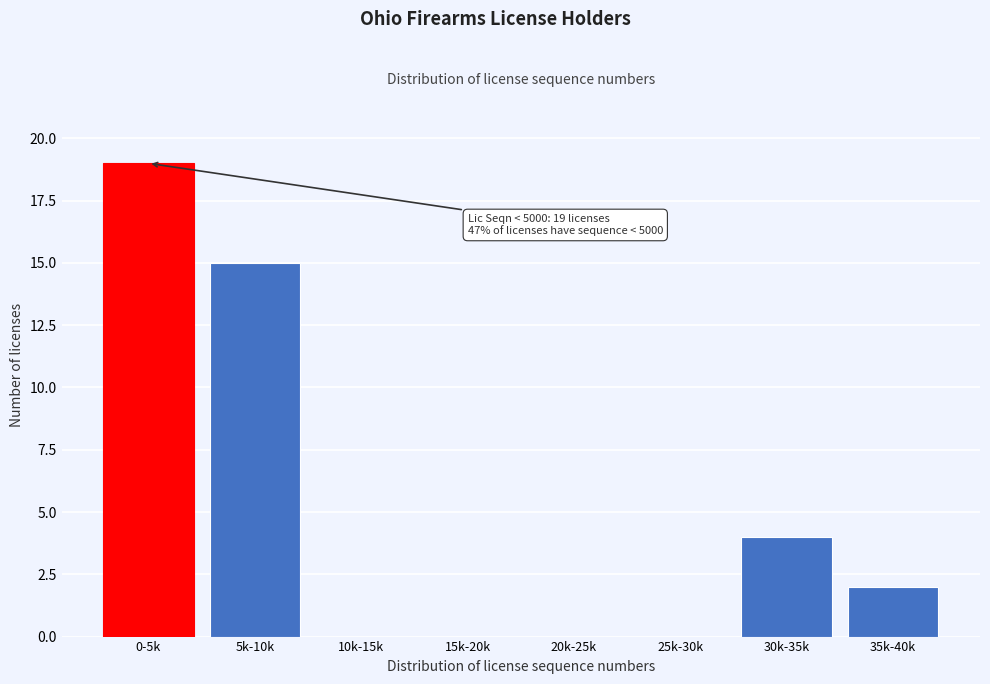

Reading left to right, list all the values displayed in this chart.

0-5k=19	5k-10k=15	10k-15k=0	15k-20k=0	20k-25k=0	25k-30k=0	30k-35k=4	35k-40k=2